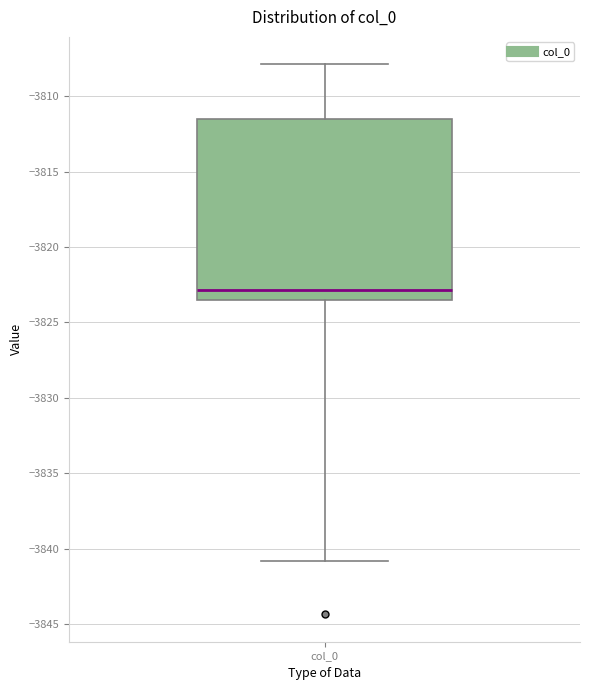

Transcribe this box plot: give where the median line is, the range the box spans, and where the two whiskers end, as read against the y-axis. The values are not printed on the chart, so give them approximately, as read against the axis.

median -3823.0, box -3823.5 to -3811.5, whiskers -3841.0 to -3808.0